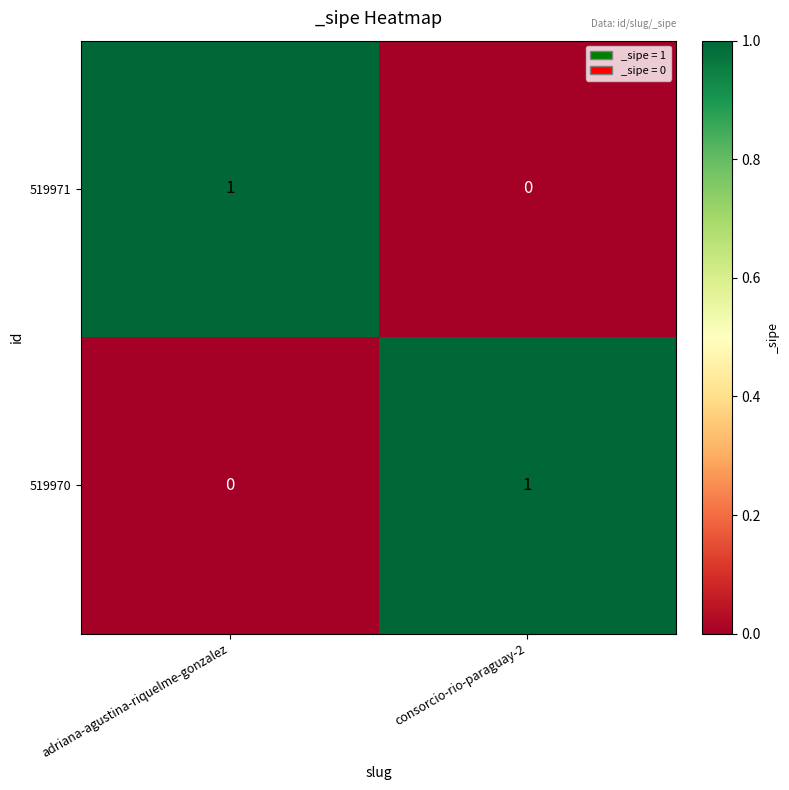

Reading right to left, list all the values displayed in this chart.

519971: consorcio-rio-paraguay-2=0	adriana-agustina-riquelme-gonzalez=1
519970: consorcio-rio-paraguay-2=1	adriana-agustina-riquelme-gonzalez=0